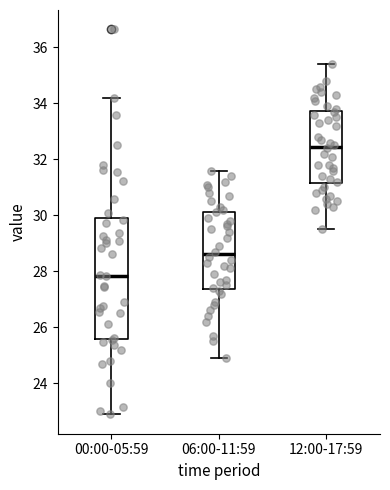

Reading left to right, read every box against the y-axis: the position of its median line, the range the box covers, and the ends of its whiskers. The values are not printed on the chart, so give them approximately, as read against the axis.

00:00-05:59: median 27.8, box 25.6 to 29.8, whiskers 22.8 to 34.2
06:00-11:59: median 28.6, box 27.4 to 30.2, whiskers 25.0 to 31.6
12:00-17:59: median 32.4, box 31.2 to 33.8, whiskers 29.6 to 35.4